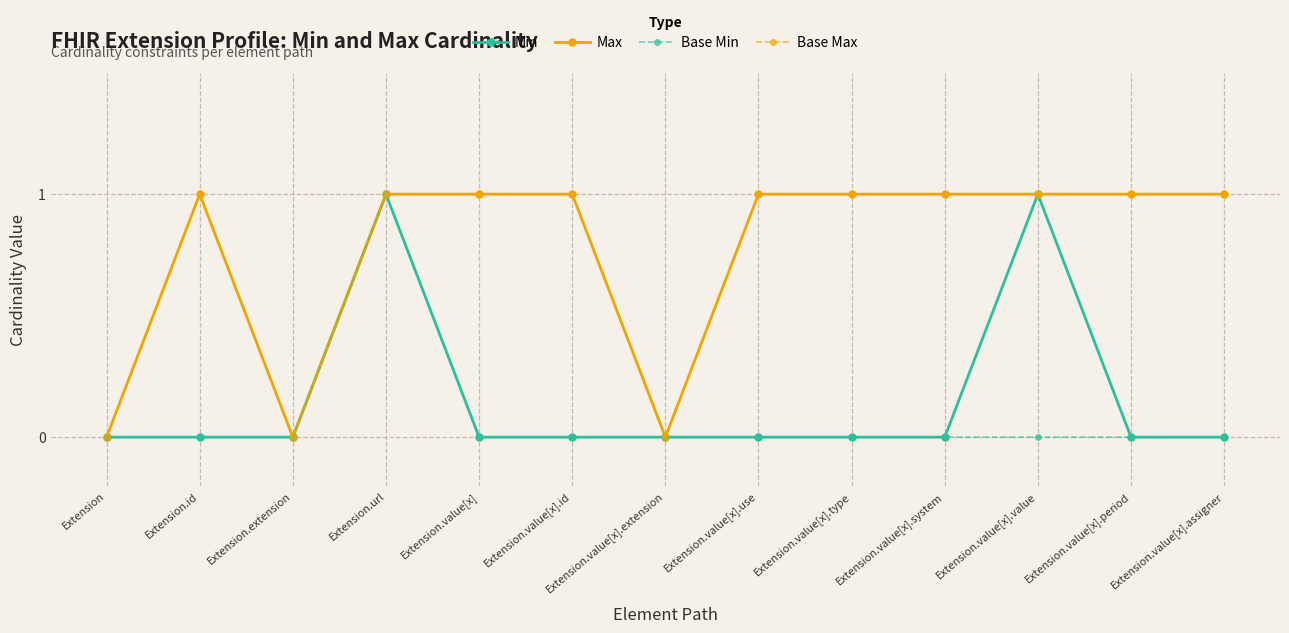

Reading left to right, extract all data points from this chart.

Min: Extension=0	Extension.id=0	Extension.extension=0	Extension.url=1	Extension.value[x]=0	Extension.value[x].id=0	Extension.value[x].extension=0	Extension.value[x].use=0	Extension.value[x].type=0	Extension.value[x].system=0	Extension.value[x].value=1	Extension.value[x].period=0	Extension.value[x].assigner=0
Max: Extension=0	Extension.id=1	Extension.extension=0	Extension.url=1	Extension.value[x]=1	Extension.value[x].id=1	Extension.value[x].extension=0	Extension.value[x].use=1	Extension.value[x].type=1	Extension.value[x].system=1	Extension.value[x].value=1	Extension.value[x].period=1	Extension.value[x].assigner=1
Base Min: Extension=0	Extension.id=0	Extension.extension=0	Extension.url=1	Extension.value[x]=0	Extension.value[x].id=0	Extension.value[x].extension=0	Extension.value[x].use=0	Extension.value[x].type=0	Extension.value[x].system=0	Extension.value[x].value=0	Extension.value[x].period=0	Extension.value[x].assigner=0
Base Max: Extension=0	Extension.id=1	Extension.extension=0	Extension.url=1	Extension.value[x]=1	Extension.value[x].id=1	Extension.value[x].extension=0	Extension.value[x].use=1	Extension.value[x].type=1	Extension.value[x].system=1	Extension.value[x].value=1	Extension.value[x].period=1	Extension.value[x].assigner=1